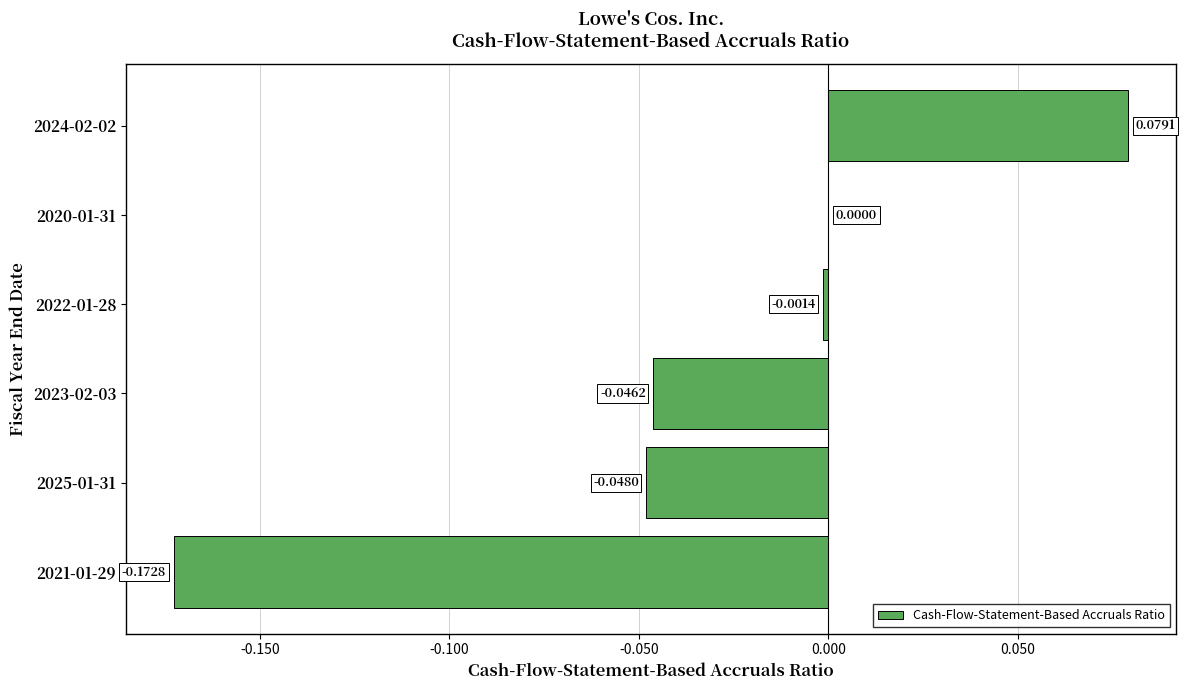

Between 2023-02-03 and 2025-01-31, which is larger?

2023-02-03